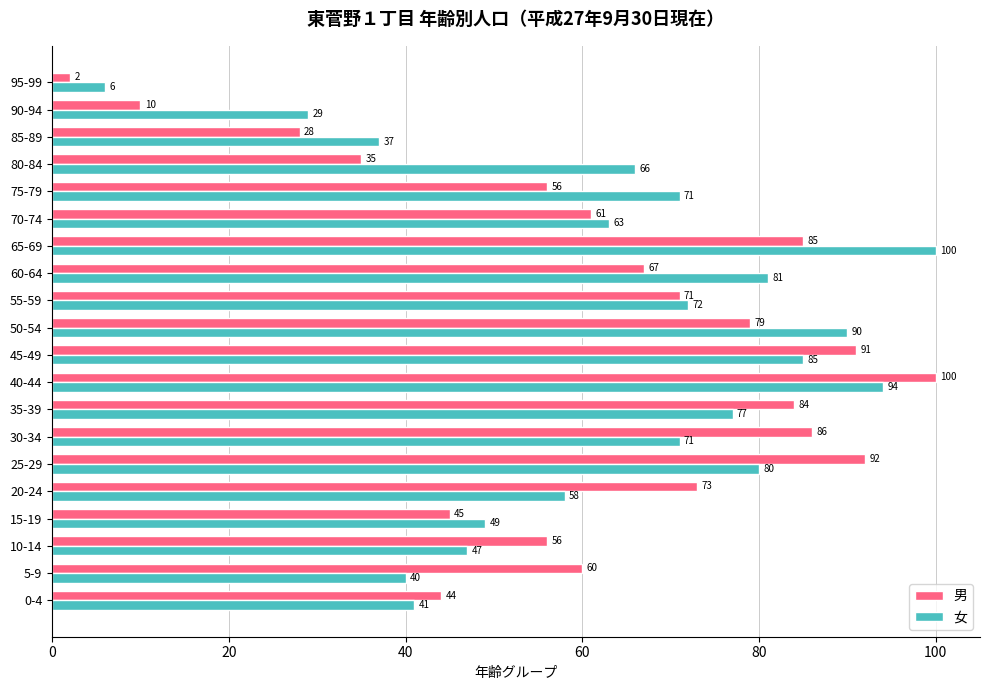

What is the sum of all 男 values?

1225